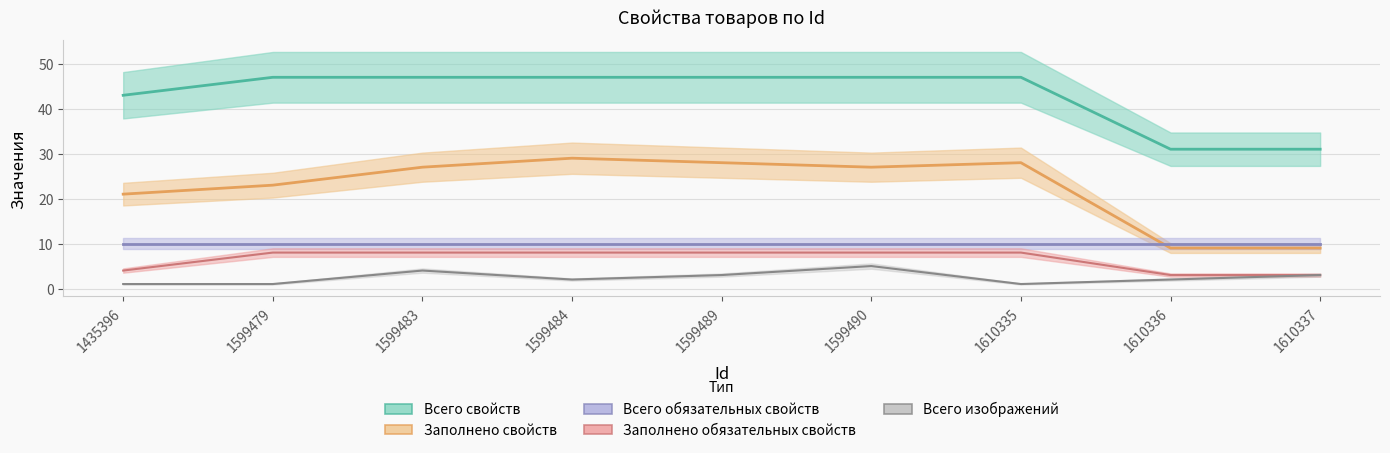

What is the value of the Заполнено обязательных свойств point at the 3rd from the left?

8